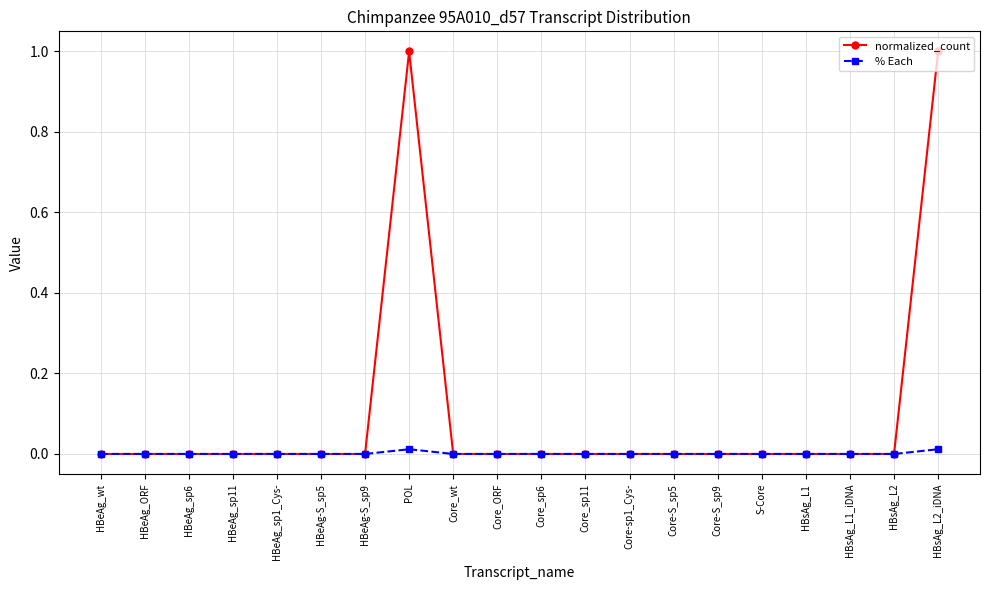

How many series are shown in this chart?

2